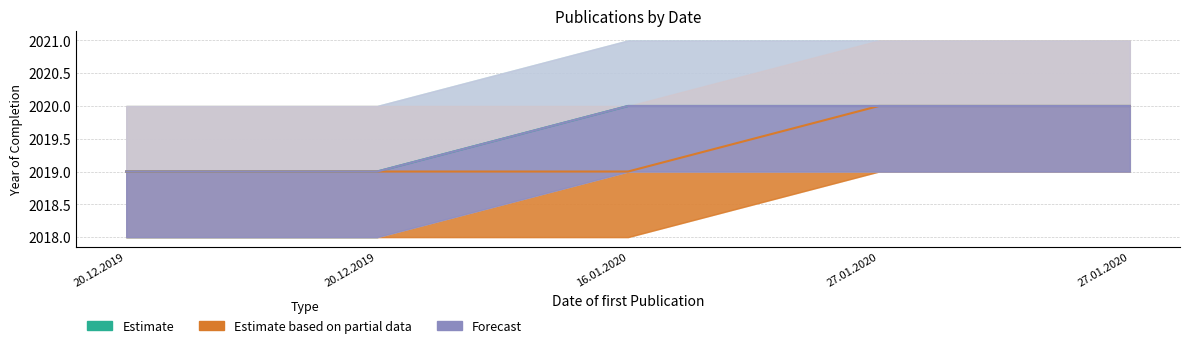

What is the minimum value for Estimate based on partial data?

2019